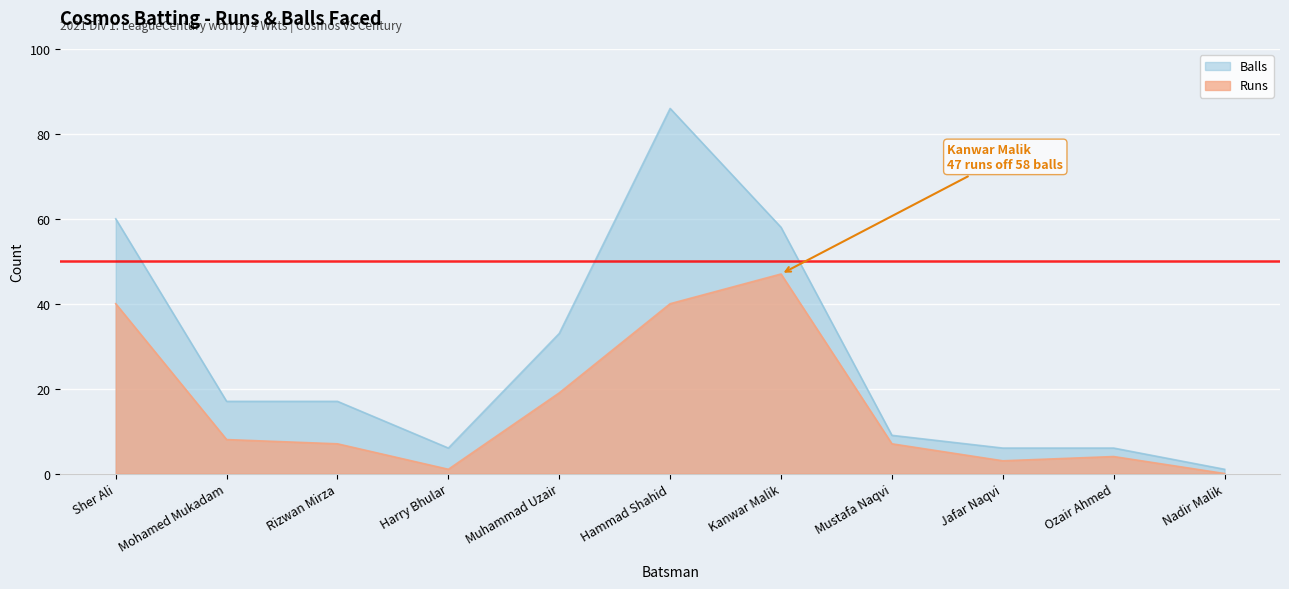

True or false: Runs and Balls cross at least once.

False